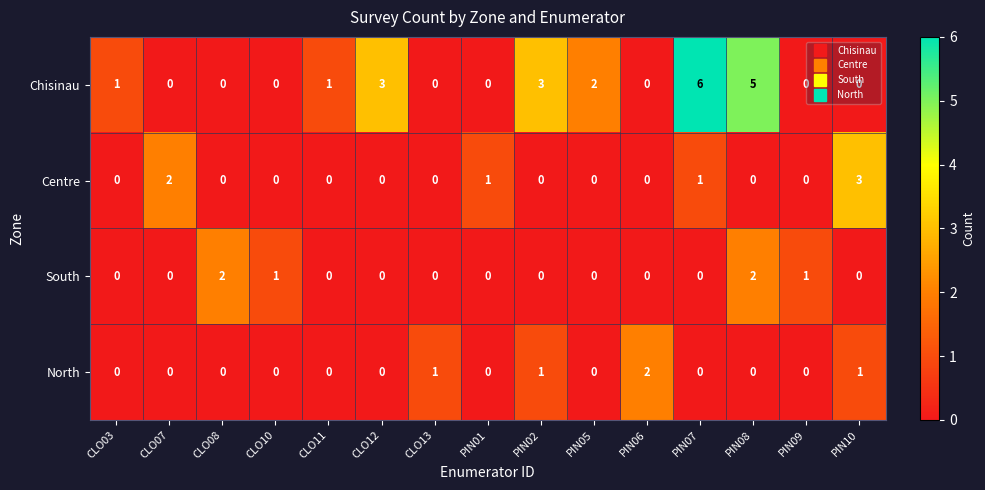

What is the total value across all series at CLO12?

3